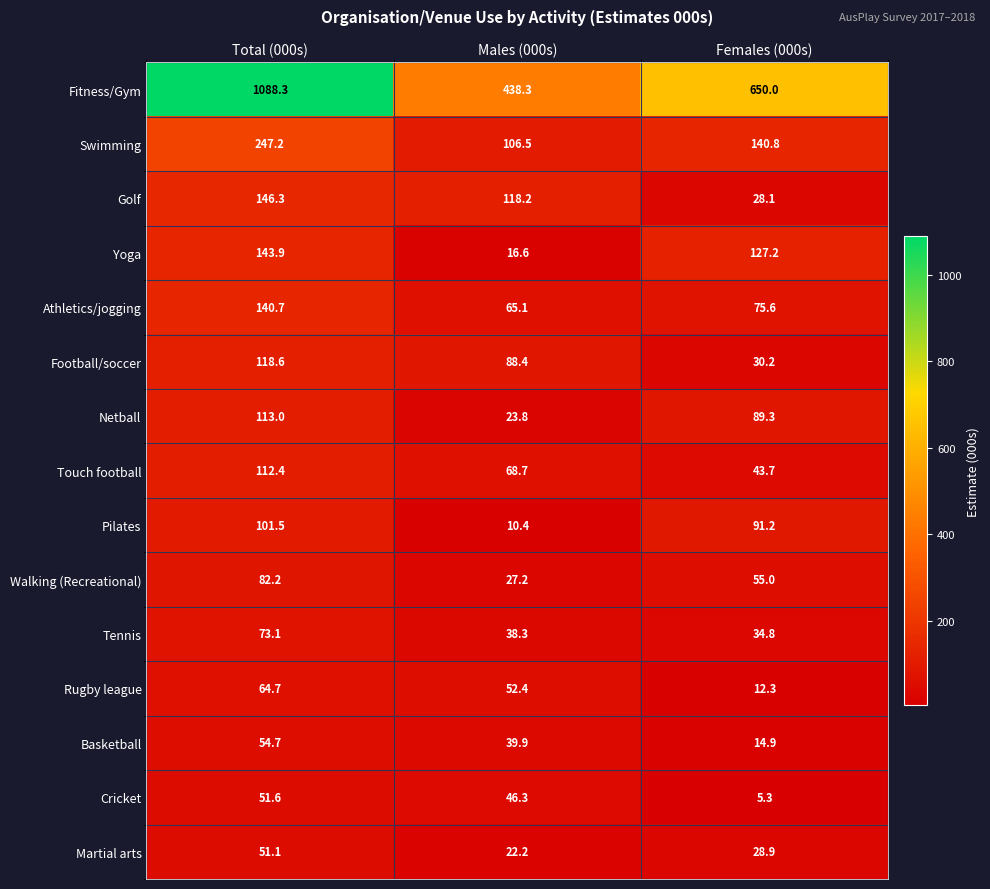

How many values in the Rugby league series exceed 52?

2